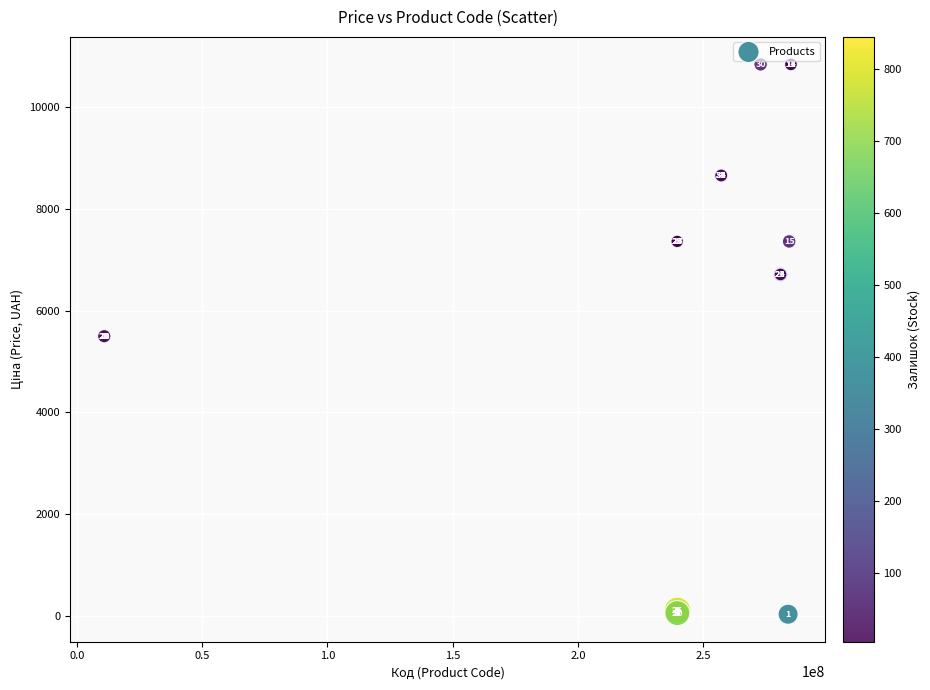

What Y value in the scatter plot is closest to 5436?

5497.3